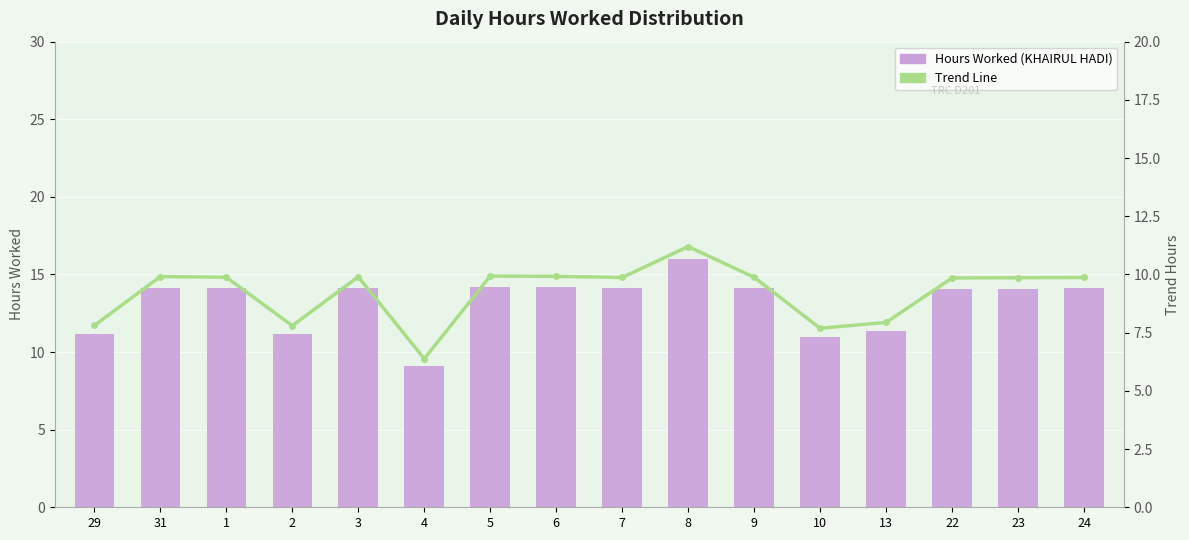

Is the value of Trend (70% Hours) at 1 greater than the value of Hours Worked (KHAIRUL HADI) at 13?

No